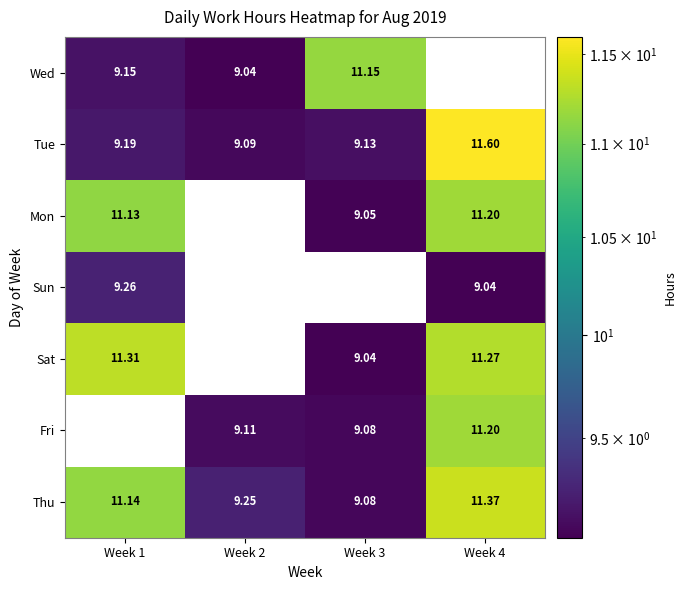

At which label is Mon closest to 5?

Week 3